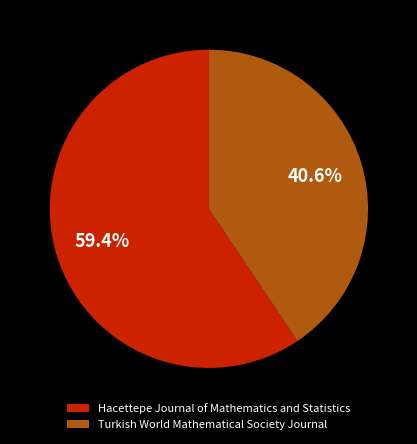

To the nearest percent, what percentage of the pie is Hacettepe Journal of Mathematics and Statistics?

59%